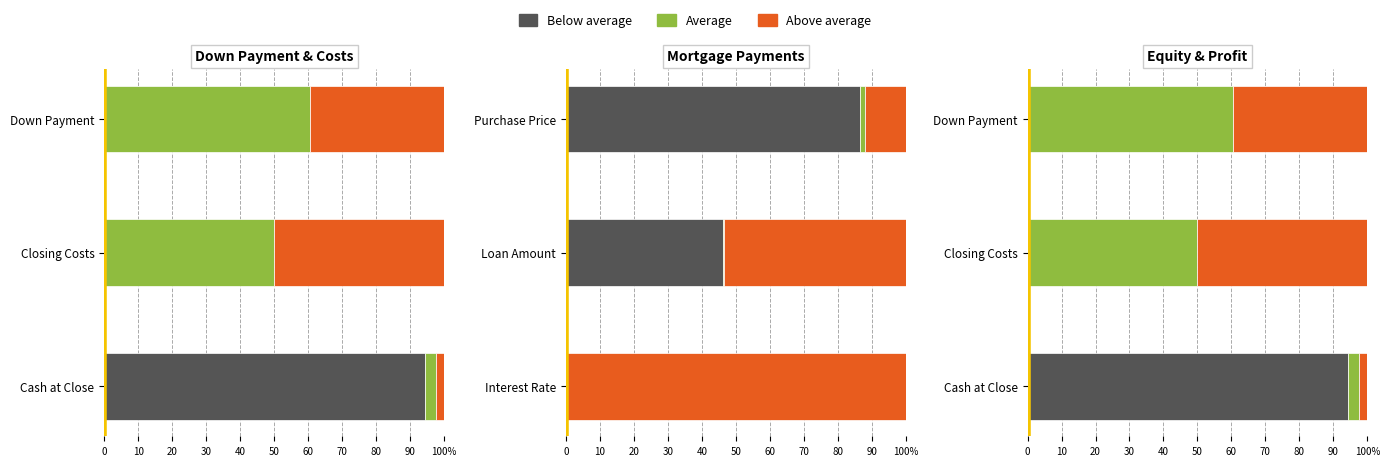

At Down Payment, list the series in order from largest to smallest.

Average, Above average, Below average